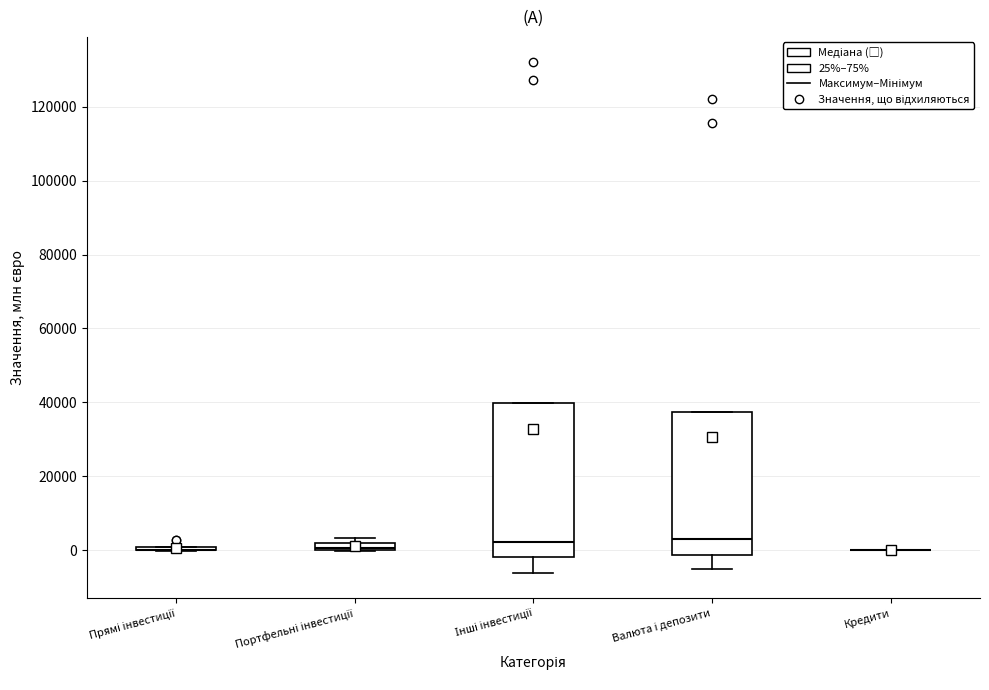

Comparing the boxes themselves (not the whiskers), which one is the tallest?

Інші інвестиції